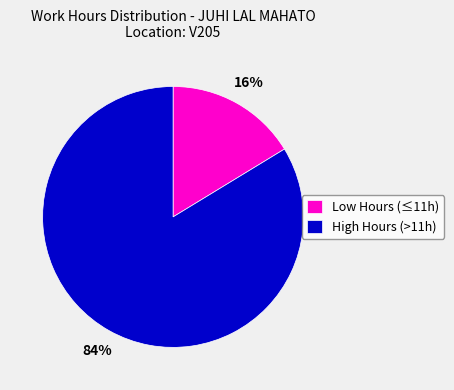

Combined, do High Hours (>11h) and Low Hours (≤11h) account for over 50%?

Yes